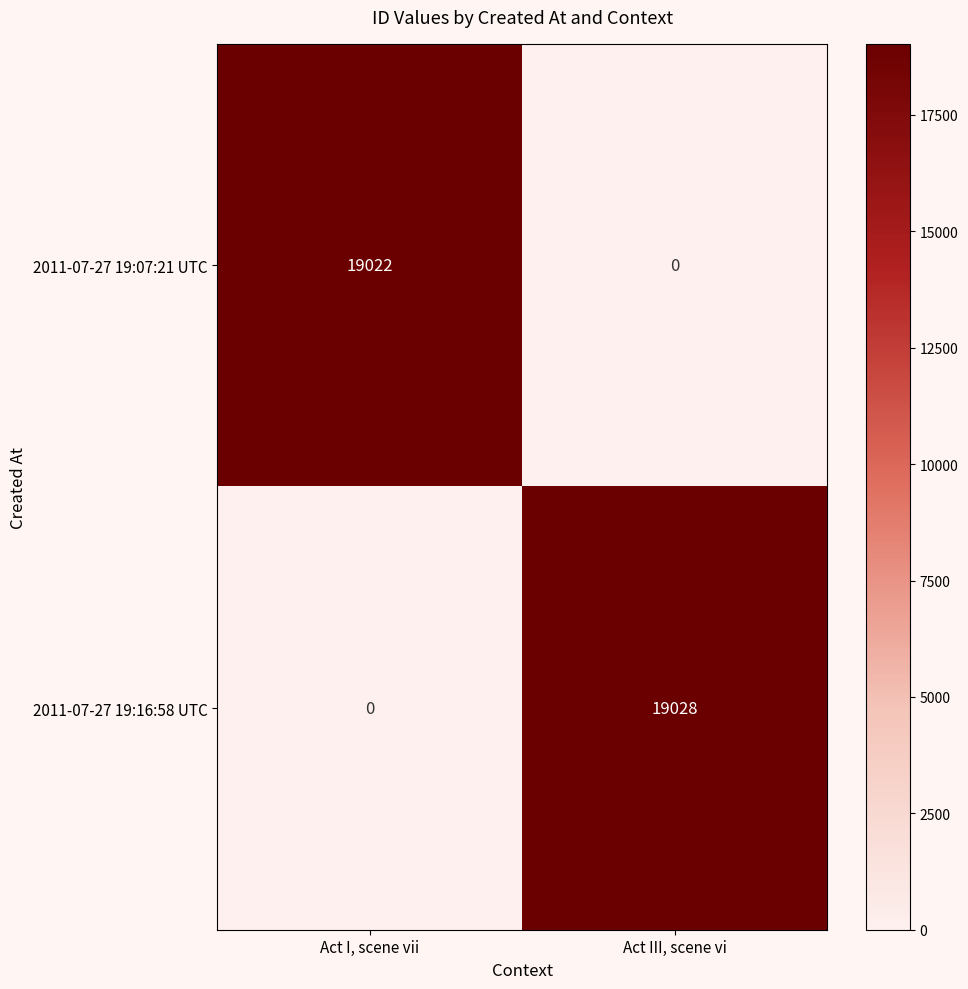

What is the difference between the maximum and minimum values in the 2011-07-27 19:07:21 UTC series?

19022